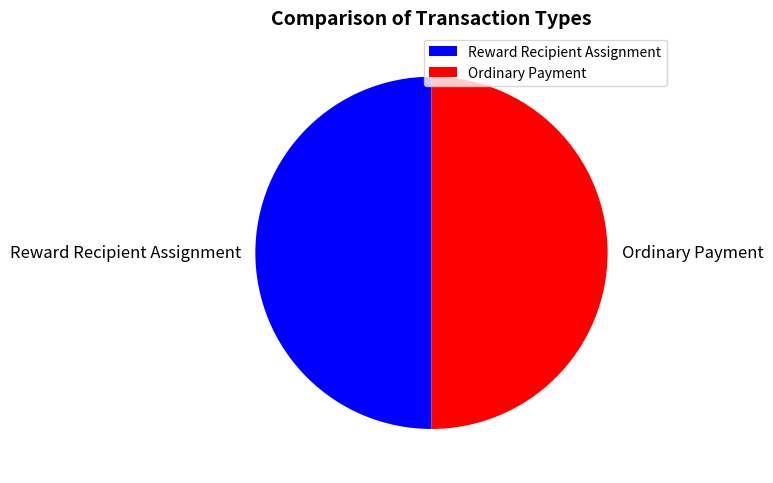

Do Ordinary Payment and Reward Recipient Assignment together represent more than half of the pie?

Yes